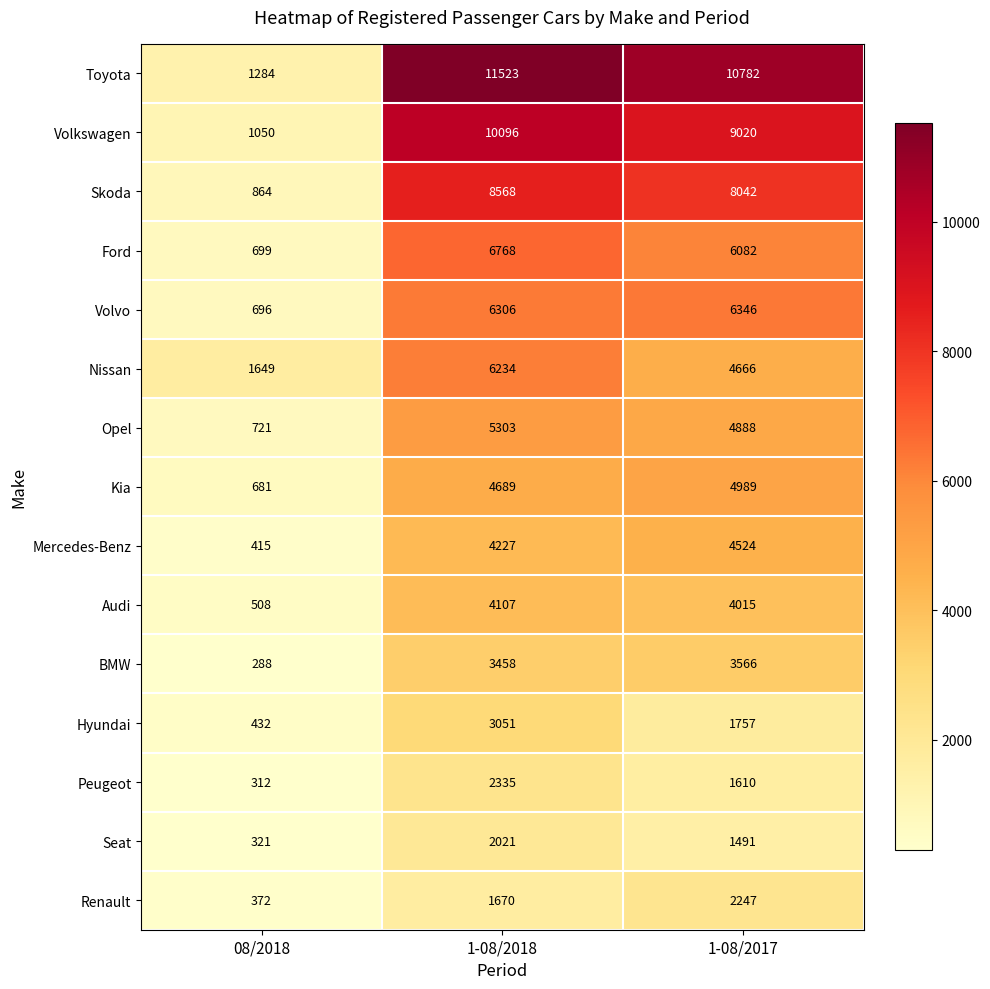

What is the total value across all series at 08/2018?

10292